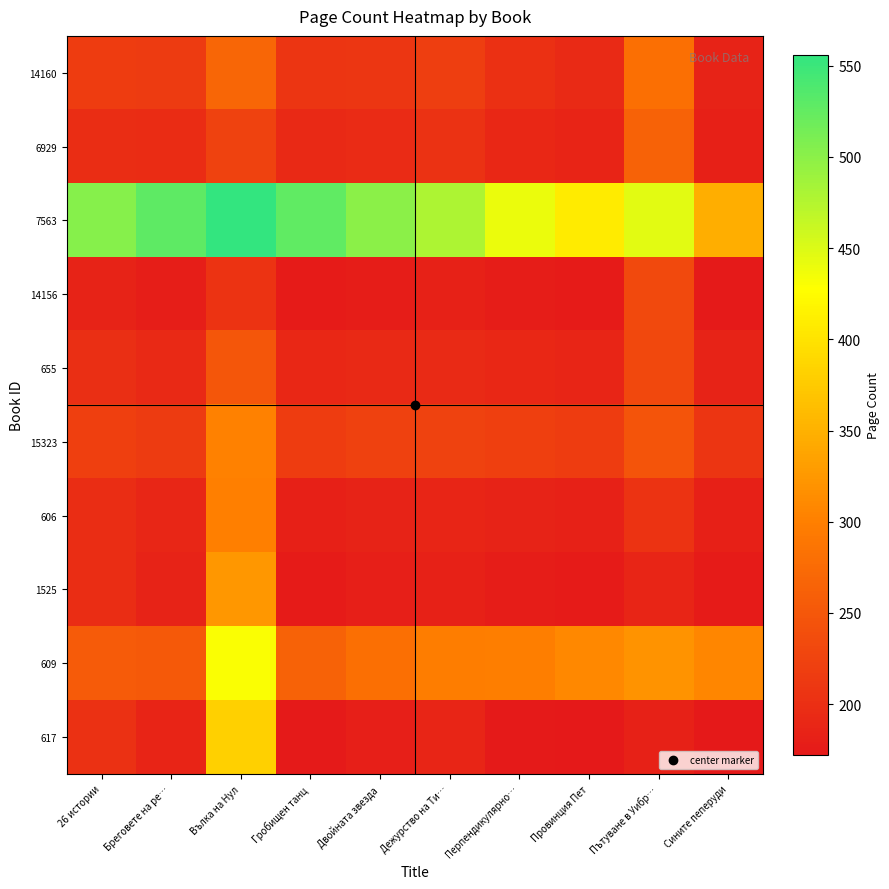

Reading left to right, transcribe all the data shown in this chart.

14160: 26 истории=216.0	Бреговете на ре…=214.4	Вълка на Нул=268.9	Гробищен танц=206.7	Двойната звезда=208.5	Дежурство на Ти…=219.1	Перпендикулярно…=201.1	Провинция Пет=194.2	Пътуване в Уибр…=280.7	Сините пеперуди=185.2
6929: 26 истории=197.6	Бреговете на ре…=196.0	Вълка на Нул=224.0	Гробищен танц=192.9	Двойната звезда=195.1	Дежурство на Ти…=204.7	Перпендикулярно…=191.3	Провинция Пет=186.7	Пътуване в Уибр…=263.5	Сините пеперуди=181.1
7563: 26 истории=503.1	Бреговете на ре…=528.0	Вълка на Нул=556.0	Гробищен танц=526.4	Двойната звезда=499.4	Дежурство на Ти…=478.5	Перпендикулярно…=440.3	Провинция Пет=408.2	Пътуване в Уибр…=445.9	Сините пеперуди=346.9
14156: 26 истории=185.3	Бреговете на ре…=179.1	Вълка на Нул=205.6	Гробищен танц=176.0	Двойната звезда=177.2	Дежурство на Ти…=183.5	Перпендикулярно…=177.9	Провинция Пет=176.0	Пътуване в Уибр…=232.0	Сините пеперуди=174.1
655: 26 истории=199.5	Бреговете на ре…=192.9	Вълка на Нул=248.6	Гробищен танц=190.8	Двойната звезда=192.0	Дежурство на Ти…=194.5	Перпендикулярно…=190.8	Провинция Пет=188.3	Пътуване в Уибр…=231.8	Сините пеперуди=184.2
15323: 26 истории=220.9	Бреговете на ре…=215.3	Вълка на Нул=301.5	Гробищен танц=216.5	Двойната звезда=221.5	Дежурство на Ти…=224.0	Перпендикулярно…=220.9	Провинция Пет=216.5	Пътуване в Уибр…=246.4	Сините пеперуди=207.8
606: 26 истории=198.9	Бреговете на ре…=188.7	Вълка на Нул=299.7	Гробищен танц=182.1	Двойната звезда=185.2	Дежурство на Ти…=187.1	Перпендикулярно…=184.0	Провинция Пет=183.4	Пътуване в Уибр…=205.2	Сините пеперуди=181.2
1525: 26 истории=197.8	Бреговете на ре…=185.3	Вълка на Нул=323.8	Гробищен танц=176.0	Двойната звезда=179.7	Дежурство на Ти…=183.5	Перпендикулярно…=176.6	Провинция Пет=176.0	Пътуване в Уибр…=187.2	Сините пеперуди=175.4
609: 26 истории=255.3	Бреговете на ре…=252.5	Вълка на Нул=430.1	Гробищен танц=264.0	Двойната звезда=280.2	Дежурство на Ти…=297.6	Перпендикулярно…=298.8	Провинция Пет=308.8	Пътуване в Уибр…=320.0	Сините пеперуди=308.5
617: 26 истории=202.8	Бреговете на ре…=186.9	Вълка на Нул=381.1	Гробищен танц=173.9	Двойната звезда=179.8	Дежурство на Ти…=188.2	Перпендикулярно…=174.8	Провинция Пет=172.6	Пътуване в Уибр…=183.5	Сините пеперуди=172.0